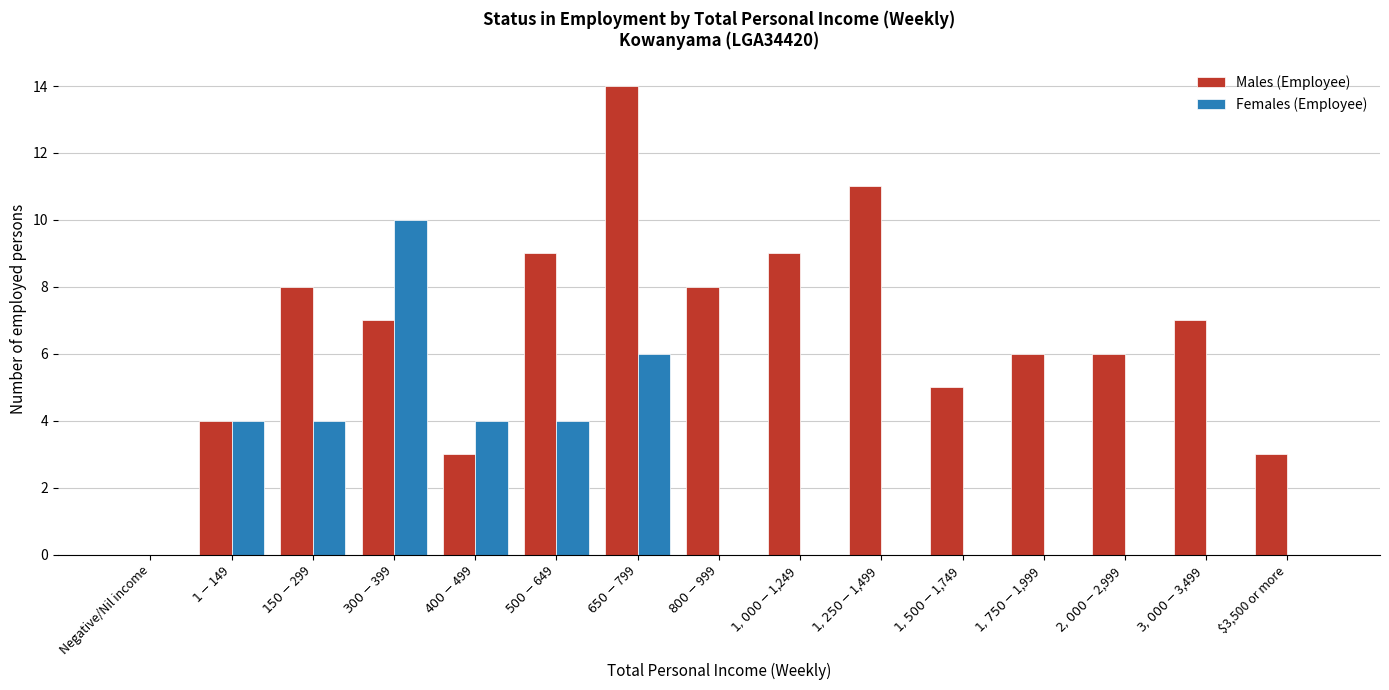

What is the greatest value displayed?

14